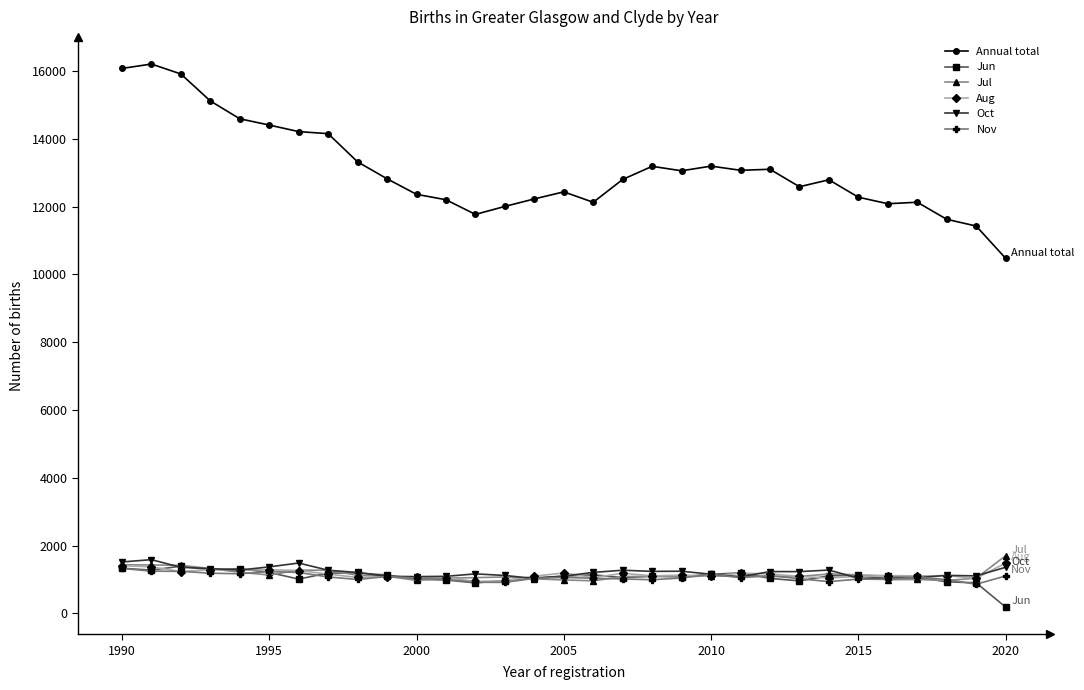

At how many categories does at least one series exceed 3930?

31